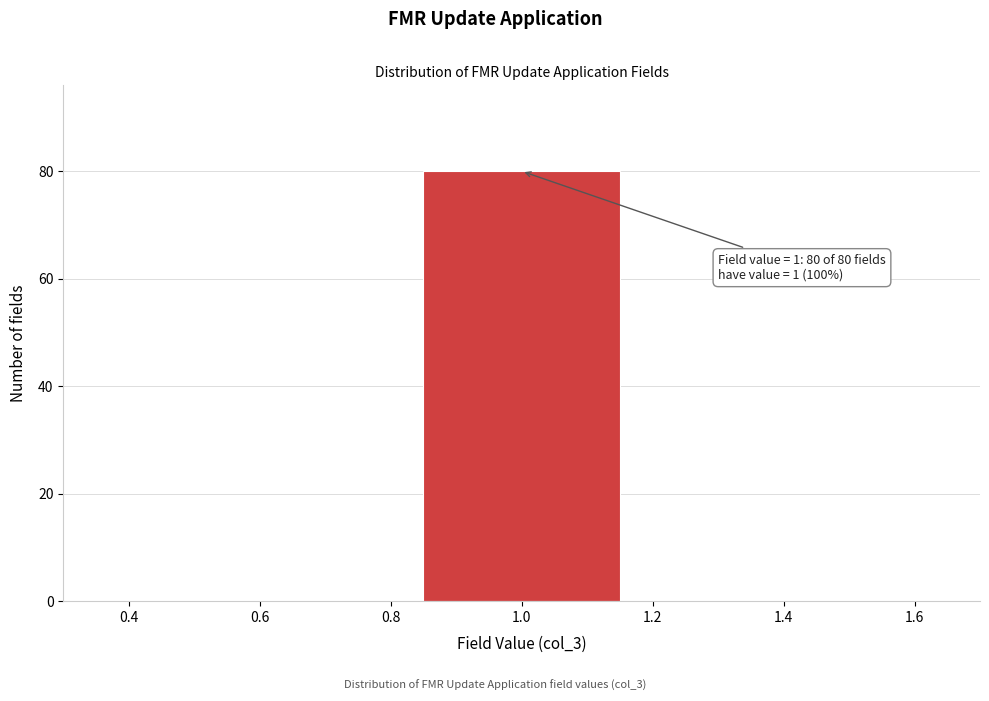

Over which range of the x-axis is the bar tallest?

0.84 to 1.16